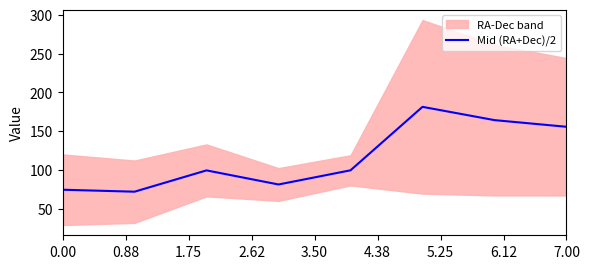

Does the chart have visible grid lines?

No